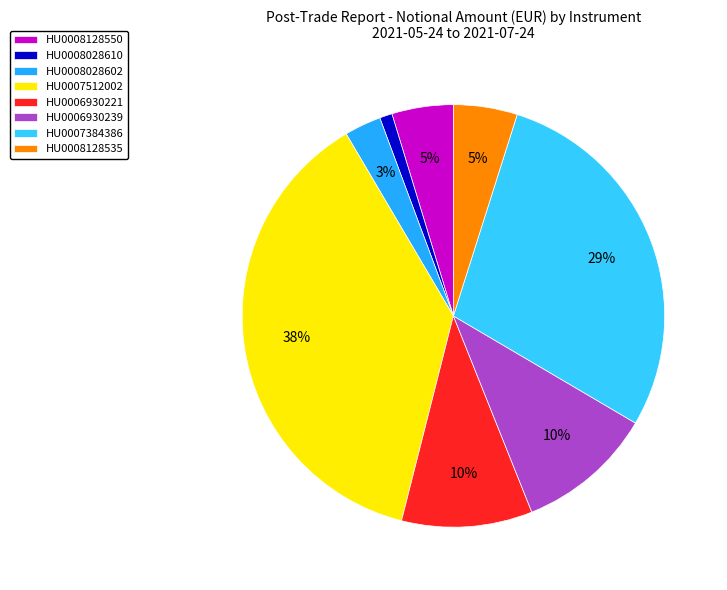

How many slices are in this pie chart?

8